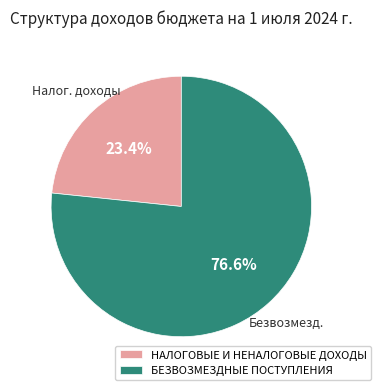

Is it true that НАЛОГОВЫЕ И НЕНАЛОГОВЫЕ ДОХОДЫ is 23% of the pie?

True